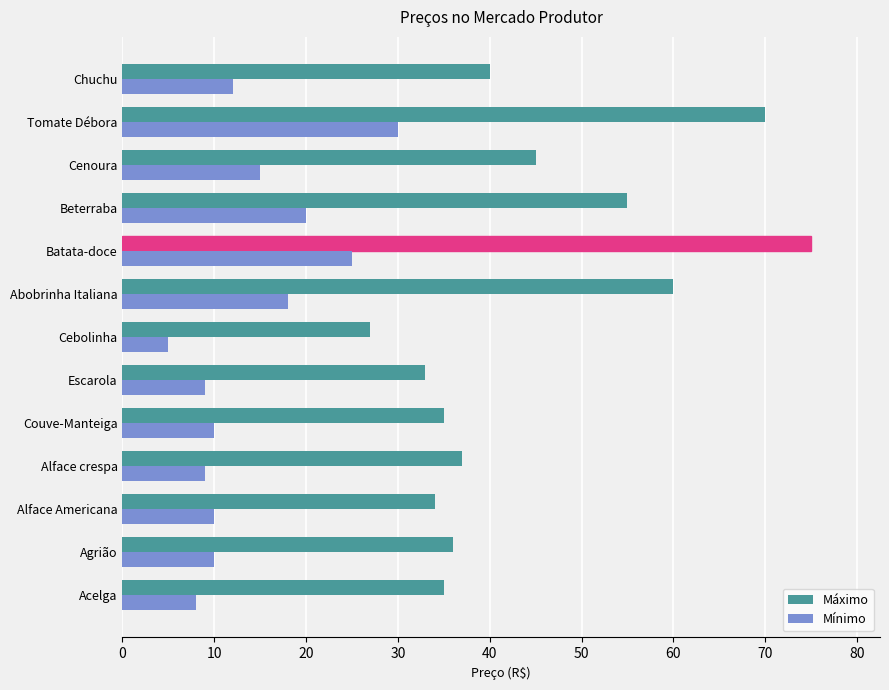

True or false: Máximo has a value of 37 at Alface crespa.

True